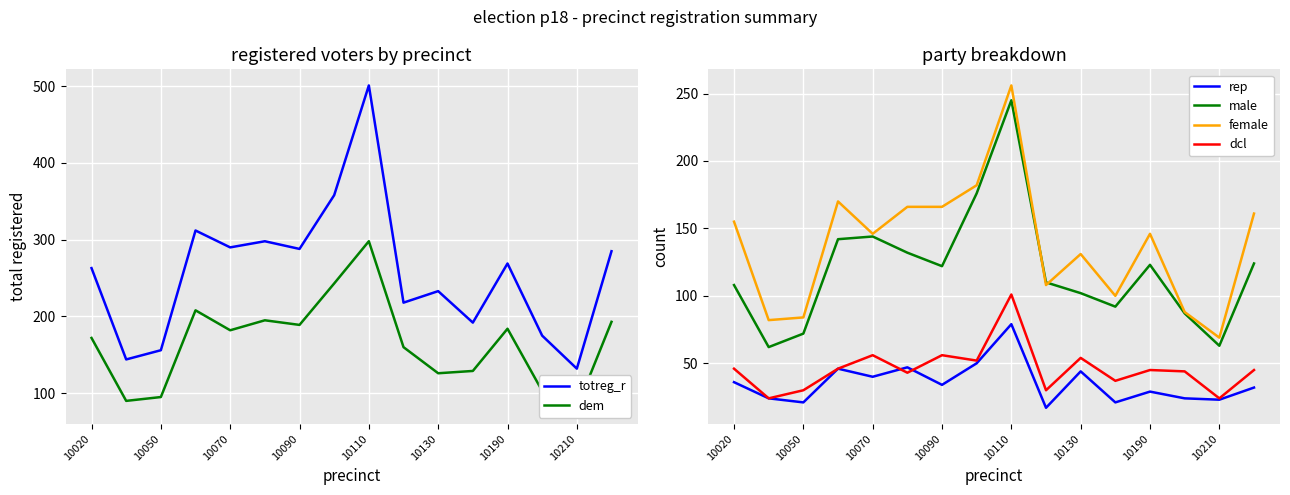

What is the minimum value for male?

62